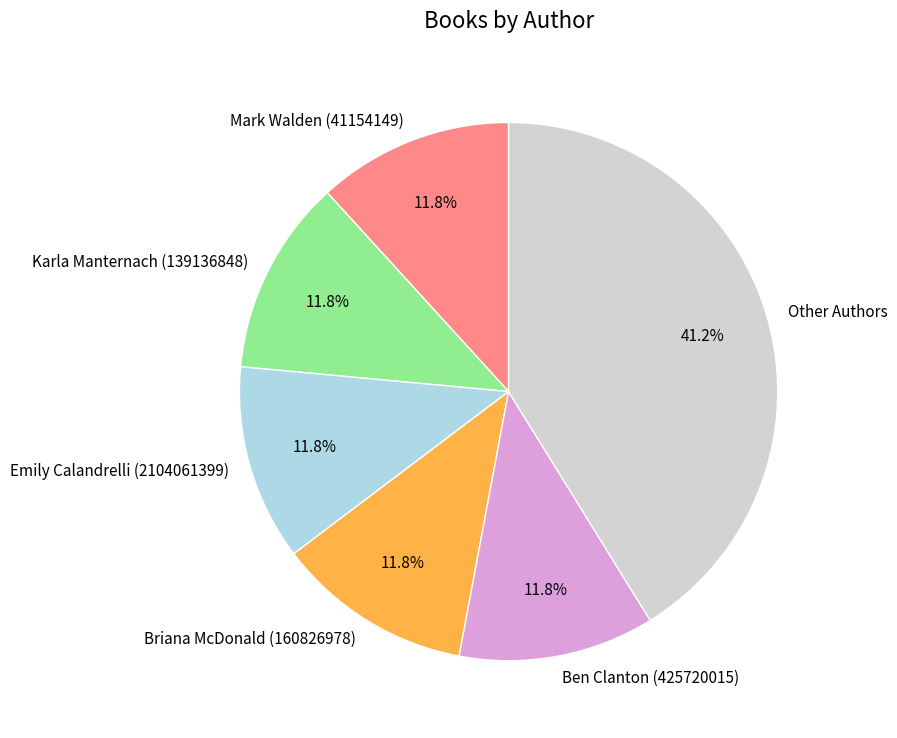

What is the ratio of the value at Briana McDonald (160826978) to the value at Other Authors?

0.3